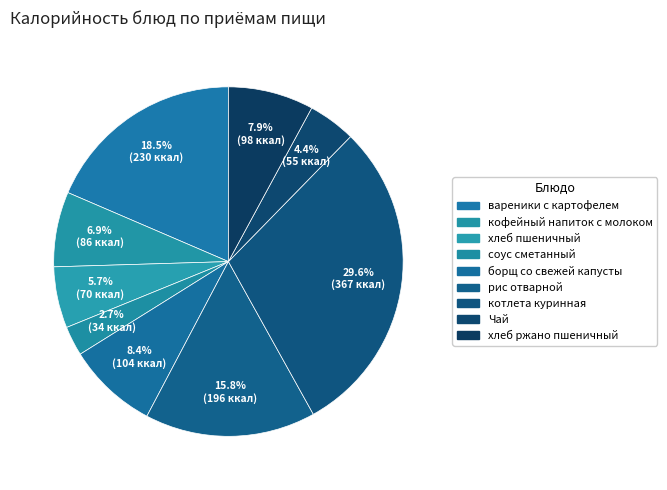

What percentage is the кофейный напиток с молоком slice, to the nearest percent?

7%